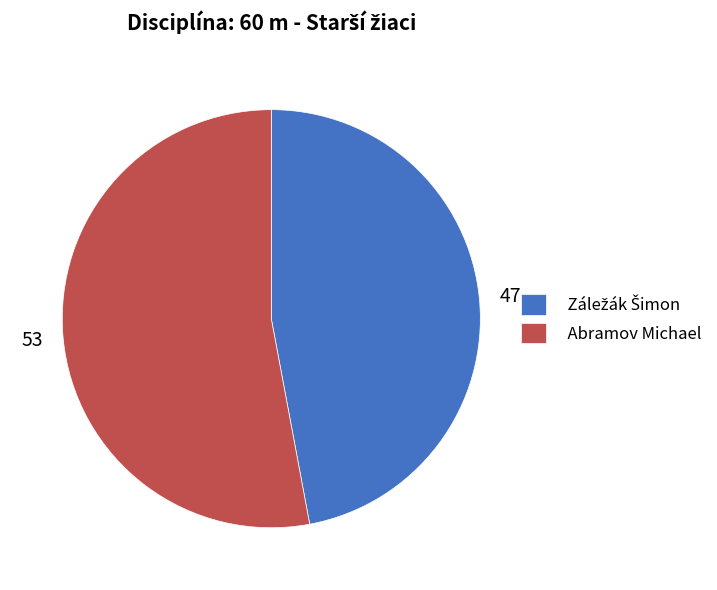

Which slice is the largest?

Abramov Michael